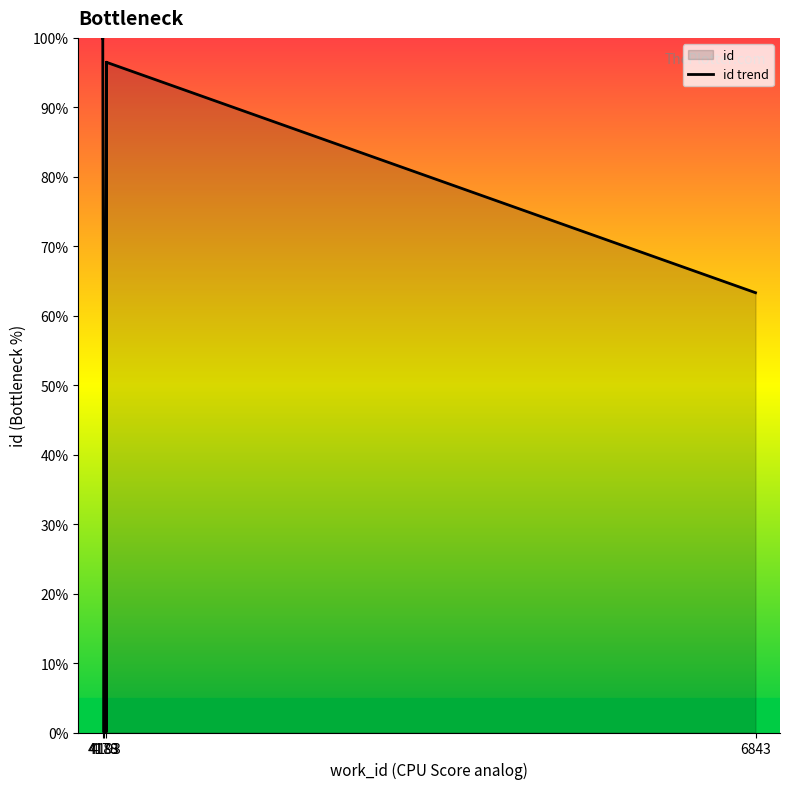

Which has a higher value, 4178 or 4178?

4178